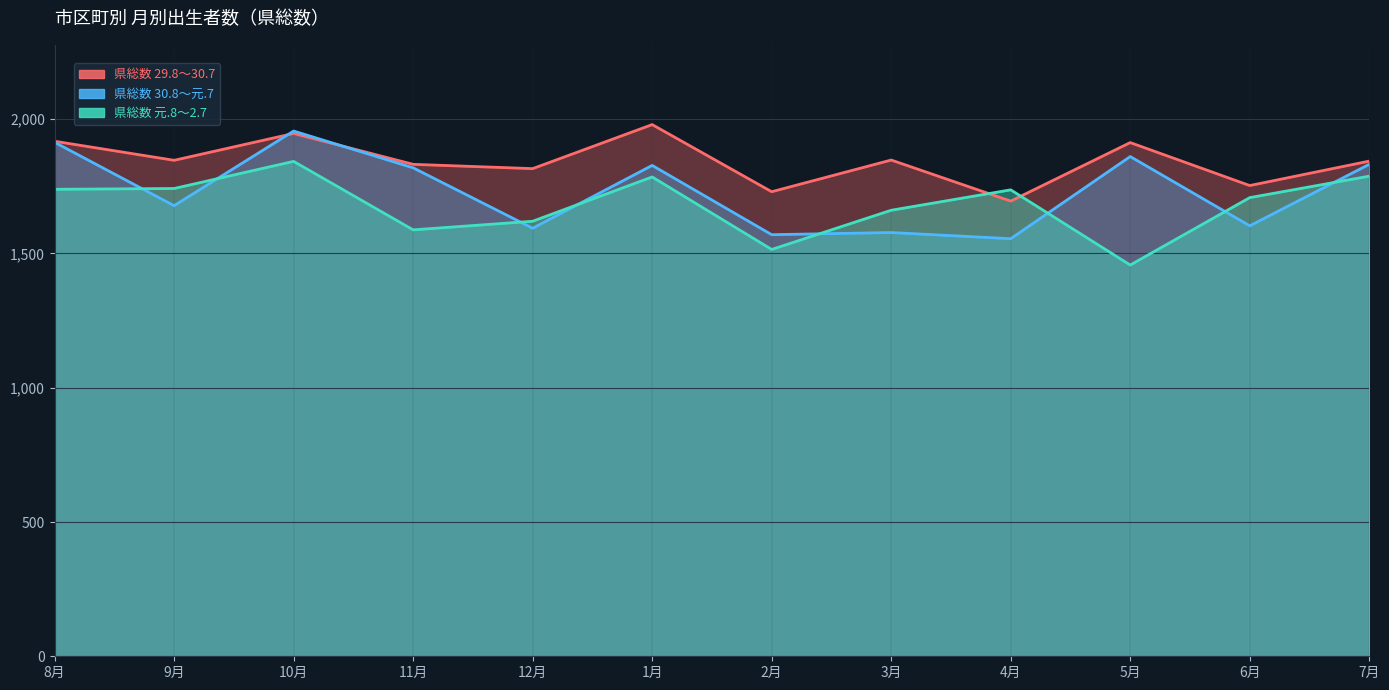

How many categories are shown in the chart?

12